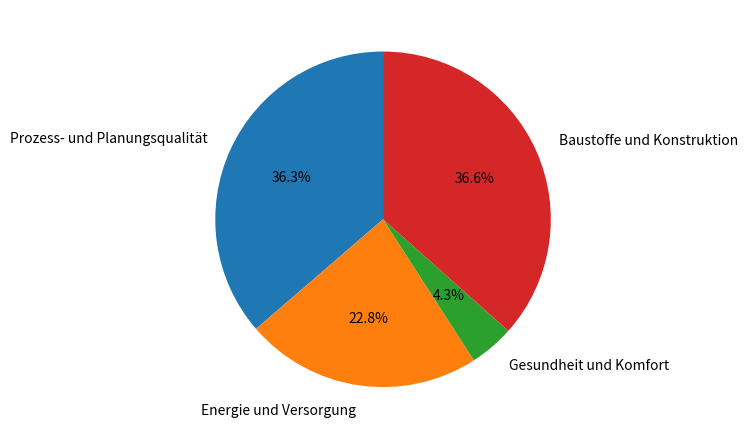

Do Energie und Versorgung and Gesundheit und Komfort together represent more than half of the pie?

No